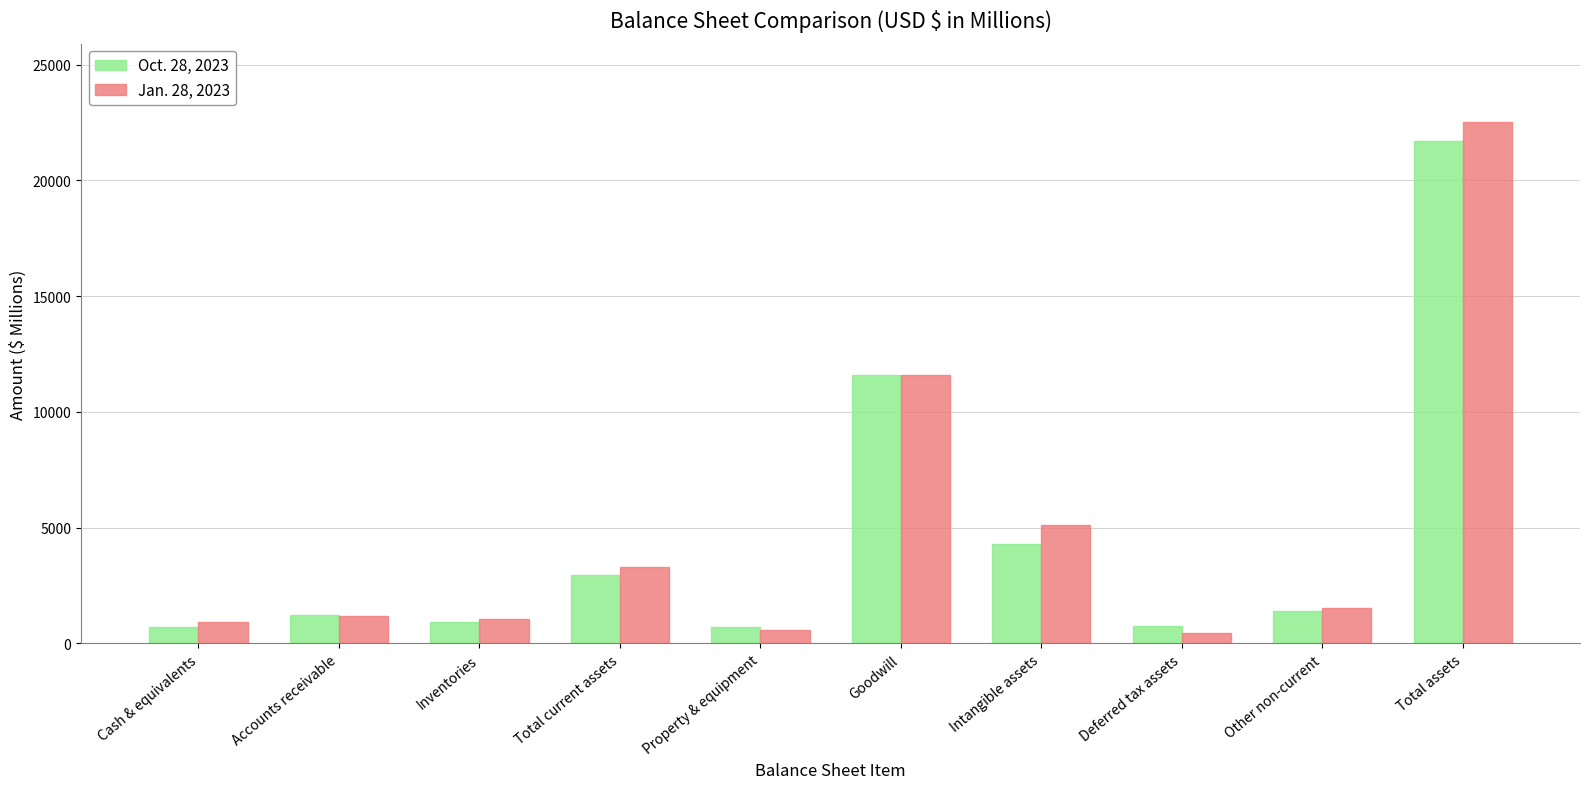

At Cash & equivalents, list the series in order from largest to smallest.

Jan. 28, 2023, Oct. 28, 2023